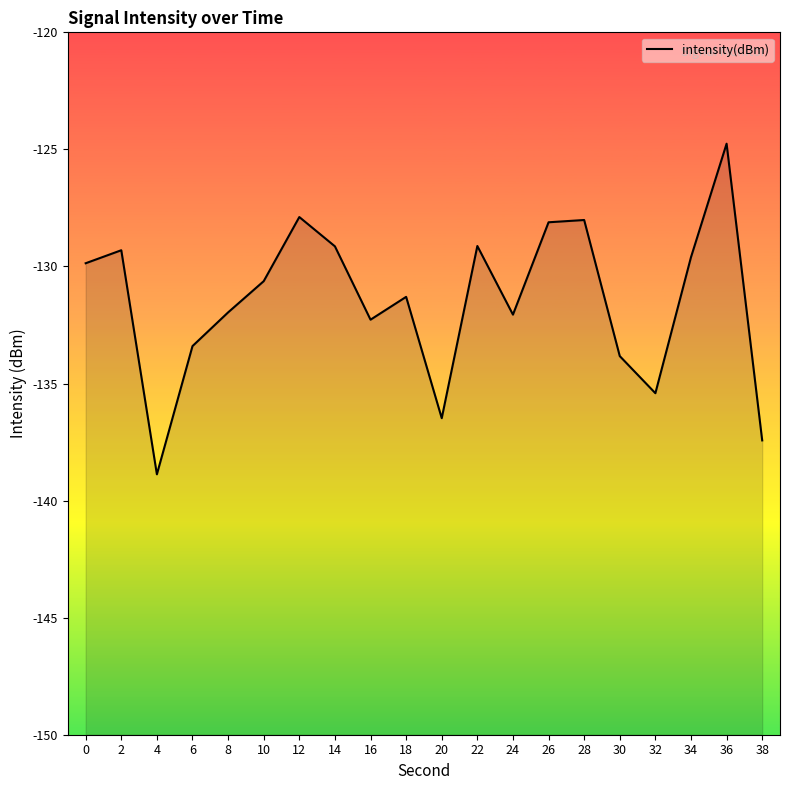

What is the greatest value displayed?

-124.8